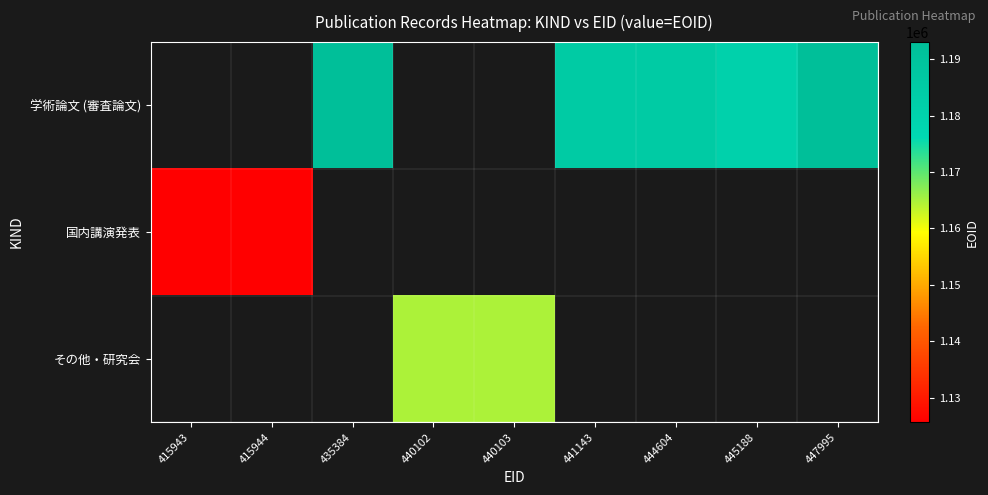

What is the greatest value displayed?

1193010.0